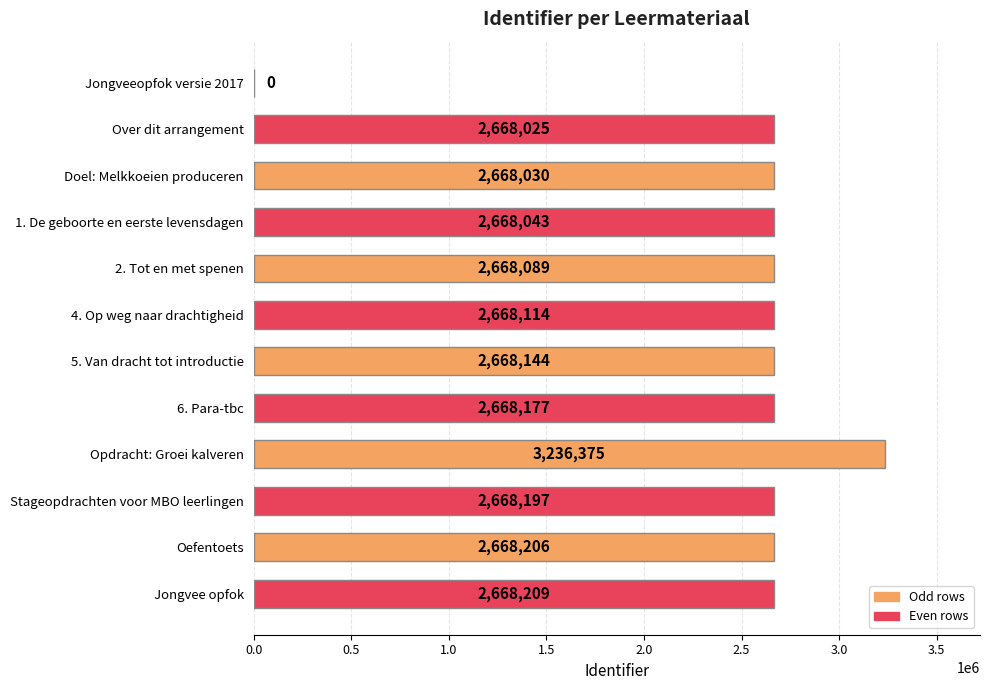

At which category does the chart reach its peak across all series?

Opdracht: Groei kalveren